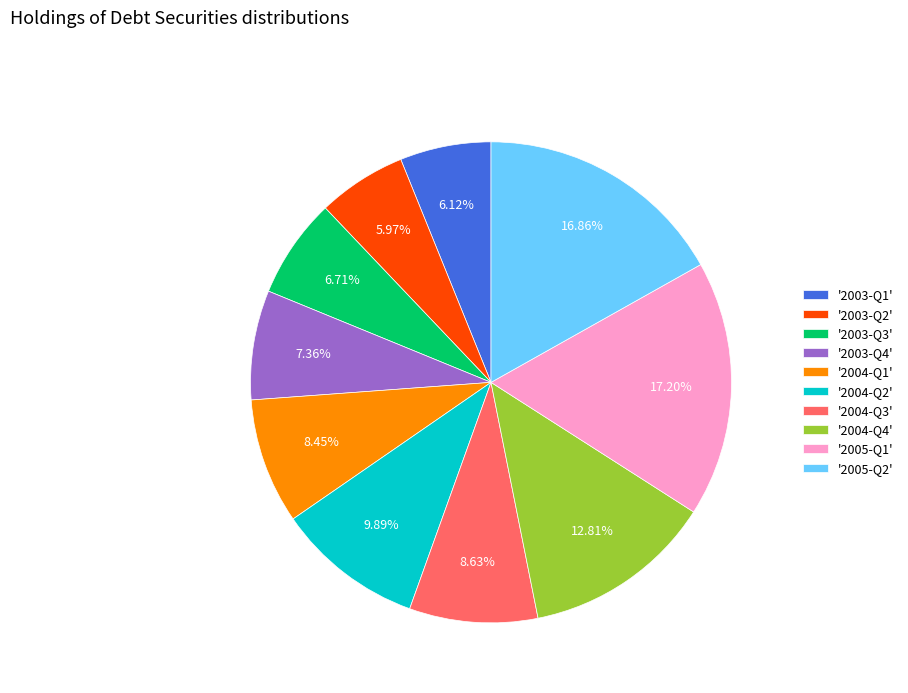

Is there any slice that represents more than half of the pie?

No